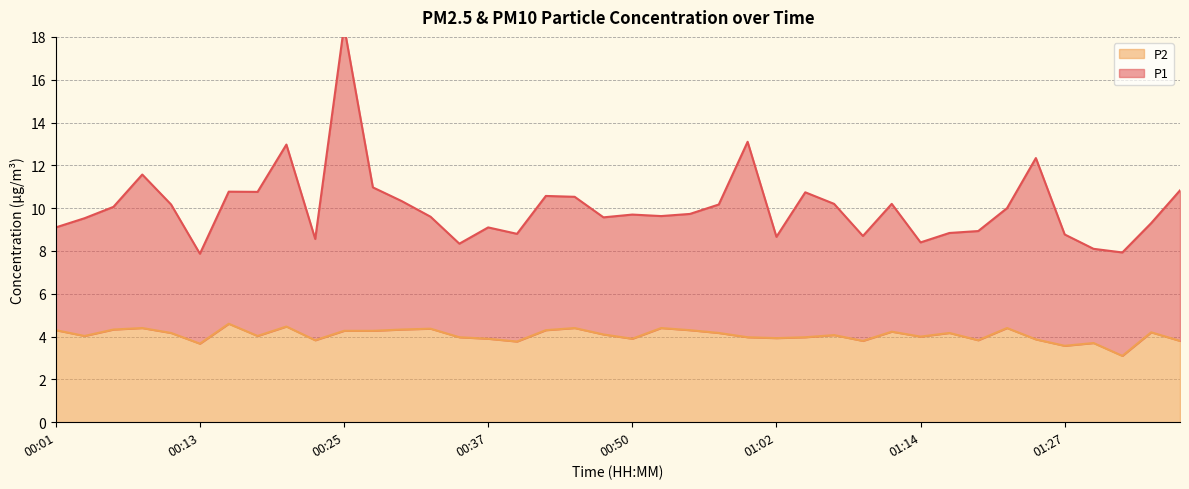

What is the total value across all series at 00:18?

14.8